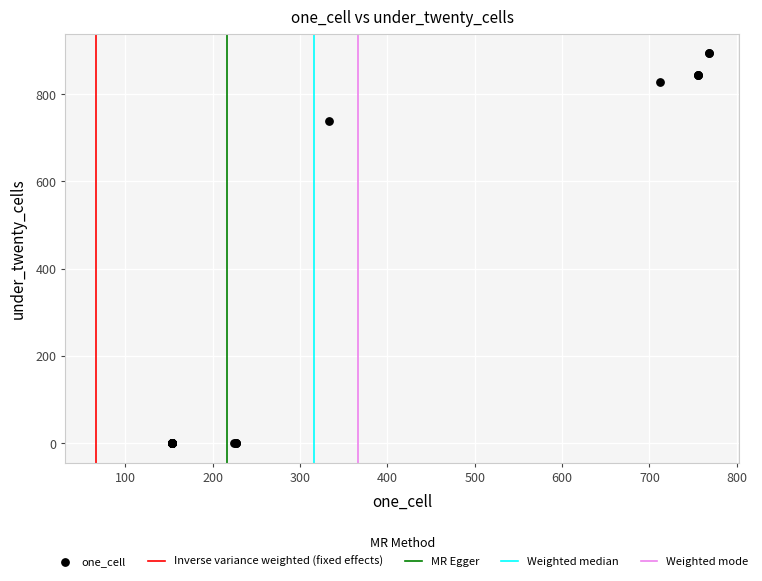

What Y value in the scatter plot is closest to 447?

739